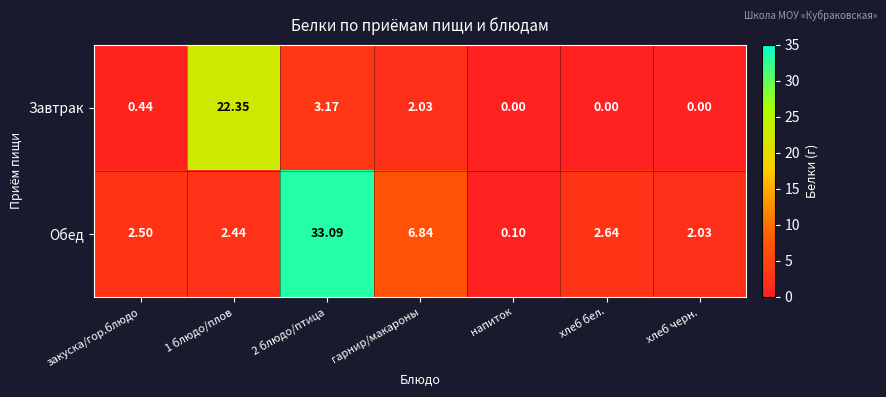

Is the value of Обед at 1 блюдо/плов greater than the value of Завтрак at 2 блюдо/птица?

No